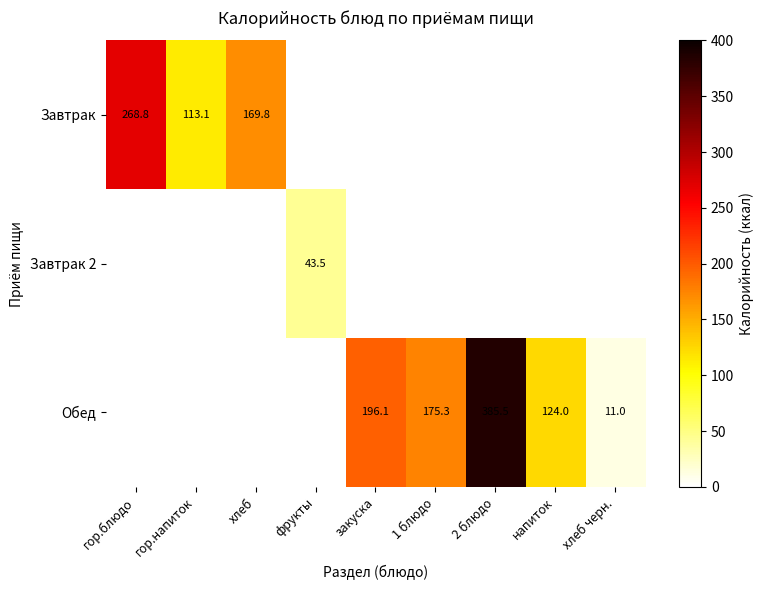

Is it true that Обед equals 169.7 at 2 блюдо?

False